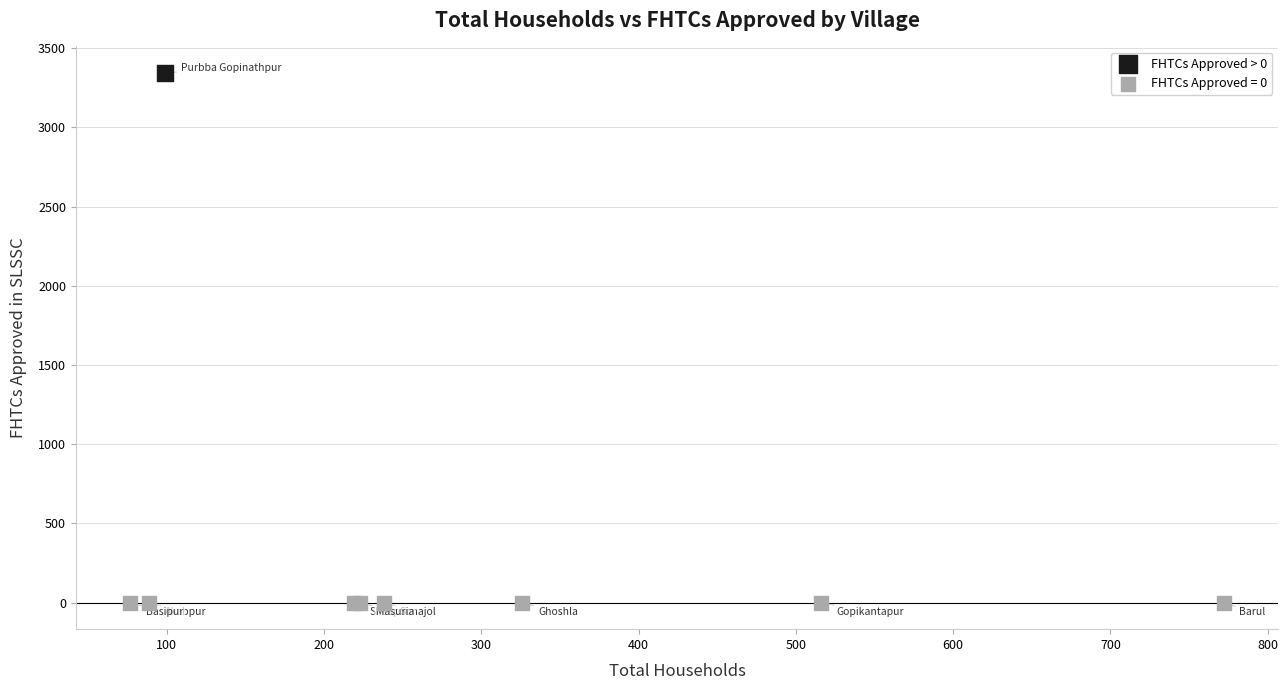

What are all the series names shown in the legend?

FHTCs Approved > 0, FHTCs Approved = 0